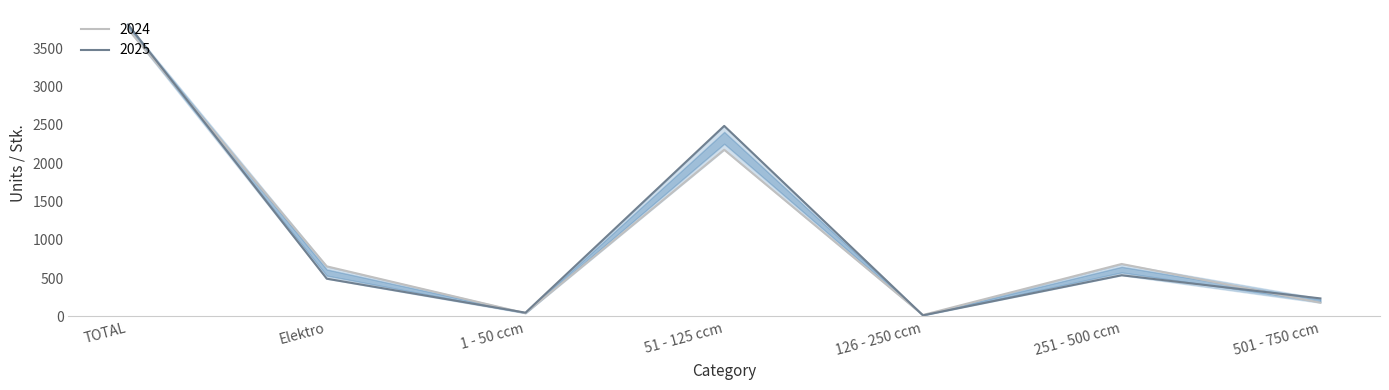

Which series has the largest range (max minus min)?

2025